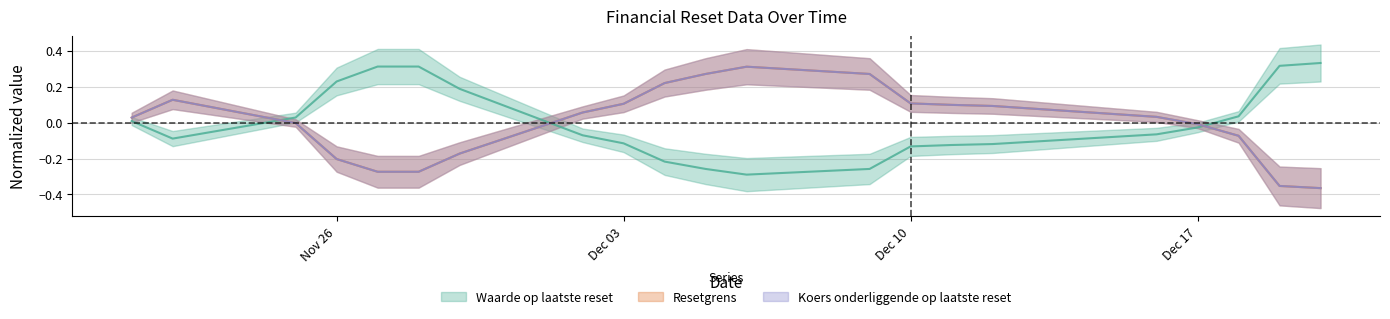

True or false: Resetgrens and Waarde op laatste reset intersect in this chart.

True